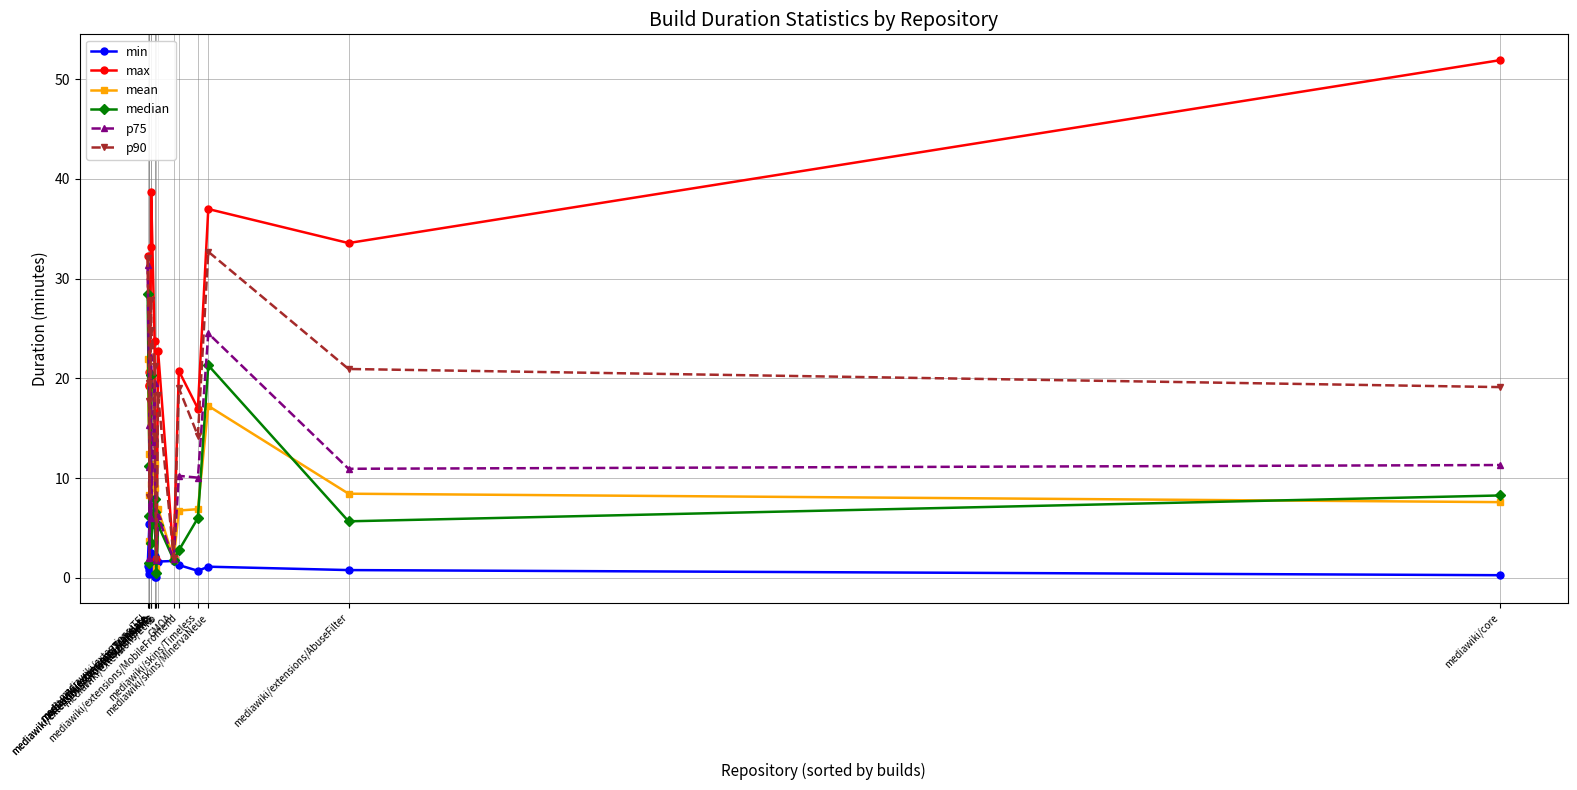

Reading left to right, what are all the values shown in this chart?

min: mediawiki/extensions/TEI=1.2	mediawiki/extensions/Translate=5.4	mediawiki/extensions/Translate=0.4	mediawiki/extensions/Translate=0.8	mediawiki/extensions/Wikibase=5.3	mediawiki/extensions/Wikibase=2.5	mediawiki/extensions/GrowthExperiments=0.1	mediawiki/extensions/GrowthExperiments=2.2	WrappedString=0.1	mediawiki/extensions/Echo=1.6	GMOA=1.7	mediawiki/extensions/MobileFrontend=1.3	mediawiki/skins/Timeless=0.7	mediawiki/skins/MinervaNeue=1.1	mediawiki/extensions/AbuseFilter=0.8	mediawiki/core=0.3
max: mediawiki/extensions/TEI=32.3	mediawiki/extensions/Translate=20.6	mediawiki/extensions/Translate=19.3	mediawiki/extensions/Translate=19.3	mediawiki/extensions/Wikibase=33.2	mediawiki/extensions/Wikibase=38.7	mediawiki/extensions/GrowthExperiments=23.7	mediawiki/extensions/GrowthExperiments=16.6	WrappedString=1.9	mediawiki/extensions/Echo=22.8	GMOA=2.1	mediawiki/extensions/MobileFrontend=20.8	mediawiki/skins/Timeless=17.0	mediawiki/skins/MinervaNeue=37.0	mediawiki/extensions/AbuseFilter=33.6	mediawiki/core=51.9
mean: mediawiki/extensions/TEI=21.9	mediawiki/extensions/Translate=12.4	mediawiki/extensions/Translate=8.3	mediawiki/extensions/Translate=3.7	mediawiki/extensions/Wikibase=18.6	mediawiki/extensions/Wikibase=9.4	mediawiki/extensions/GrowthExperiments=11.4	mediawiki/extensions/GrowthExperiments=9.0	WrappedString=1.0	mediawiki/extensions/Echo=6.9	GMOA=1.9	mediawiki/extensions/MobileFrontend=6.8	mediawiki/skins/Timeless=6.9	mediawiki/skins/MinervaNeue=17.2	mediawiki/extensions/AbuseFilter=8.4	mediawiki/core=7.6
median: mediawiki/extensions/TEI=28.4	mediawiki/extensions/Translate=11.2	mediawiki/extensions/Translate=6.2	mediawiki/extensions/Translate=1.5	mediawiki/extensions/Wikibase=20.4	mediawiki/extensions/Wikibase=3.5	mediawiki/extensions/GrowthExperiments=7.9	mediawiki/extensions/GrowthExperiments=6.6	WrappedString=0.5	mediawiki/extensions/Echo=5.3	GMOA=1.8	mediawiki/extensions/MobileFrontend=2.8	mediawiki/skins/Timeless=6.0	mediawiki/skins/MinervaNeue=21.3	mediawiki/extensions/AbuseFilter=5.7	mediawiki/core=8.3
p75: mediawiki/extensions/TEI=31.4	mediawiki/extensions/Translate=15.4	mediawiki/extensions/Translate=11.2	mediawiki/extensions/Translate=2.0	mediawiki/extensions/Wikibase=22.2	mediawiki/extensions/Wikibase=6.0	mediawiki/extensions/GrowthExperiments=19.6	mediawiki/extensions/GrowthExperiments=14.0	WrappedString=1.8	mediawiki/extensions/Echo=6.2	GMOA=1.9	mediawiki/extensions/MobileFrontend=10.2	mediawiki/skins/Timeless=10.1	mediawiki/skins/MinervaNeue=24.5	mediawiki/extensions/AbuseFilter=10.9	mediawiki/core=11.3
p90: mediawiki/extensions/TEI=32.1	mediawiki/extensions/Translate=19.6	mediawiki/extensions/Translate=17.7	mediawiki/extensions/Translate=8.1	mediawiki/extensions/Wikibase=27.9	mediawiki/extensions/Wikibase=24.9	mediawiki/extensions/GrowthExperiments=21.3	mediawiki/extensions/GrowthExperiments=14.2	WrappedString=1.9	mediawiki/extensions/Echo=18.4	GMOA=2.0	mediawiki/extensions/MobileFrontend=19.0	mediawiki/skins/Timeless=14.3	mediawiki/skins/MinervaNeue=32.7	mediawiki/extensions/AbuseFilter=20.9	mediawiki/core=19.1